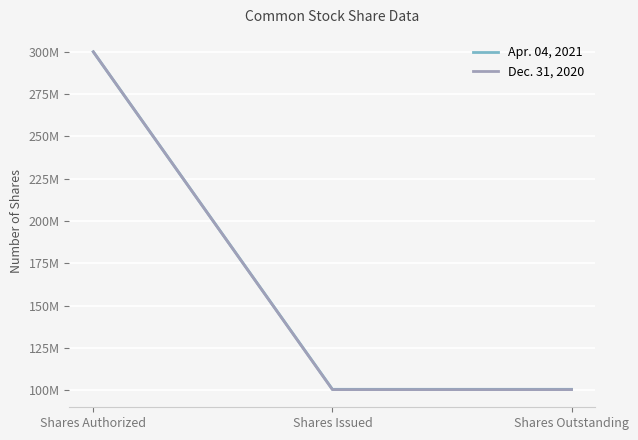

Does the chart display data point markers on the line(s)?

No